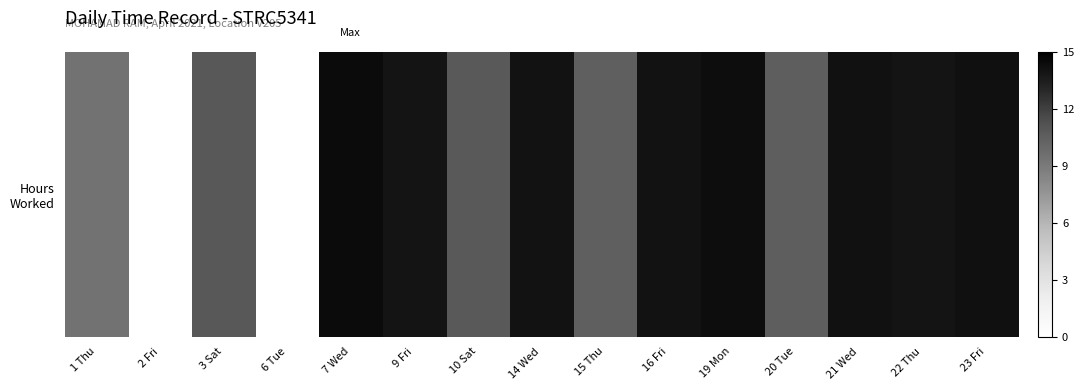

Reading left to right, what are all the values shown in this chart?

1 Thu=9.4	2 Fri=0.0	3 Sat=10.9	6 Tue=0.0	7 Wed=14.4	9 Fri=13.9	10 Sat=10.8	14 Wed=14.0	15 Thu=10.4	16 Fri=14.0	19 Mon=14.2	20 Tue=10.5	21 Wed=14.1	22 Thu=13.9	23 Fri=14.2